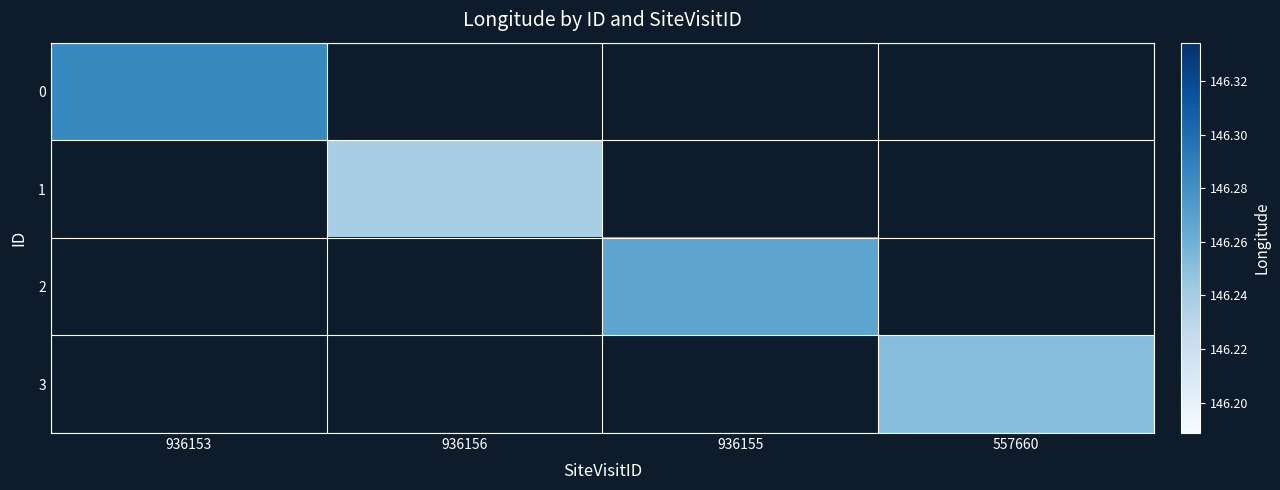

The value of 3 at 557660 is 43.1. True or false?

False